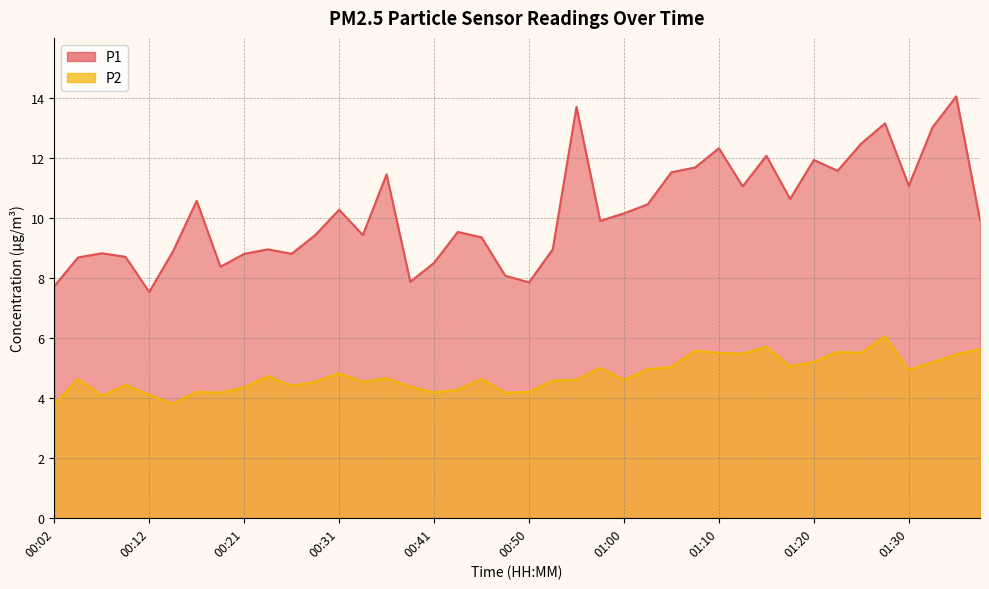

True or false: P1 has more than 1 points higher than both neighbors.

True